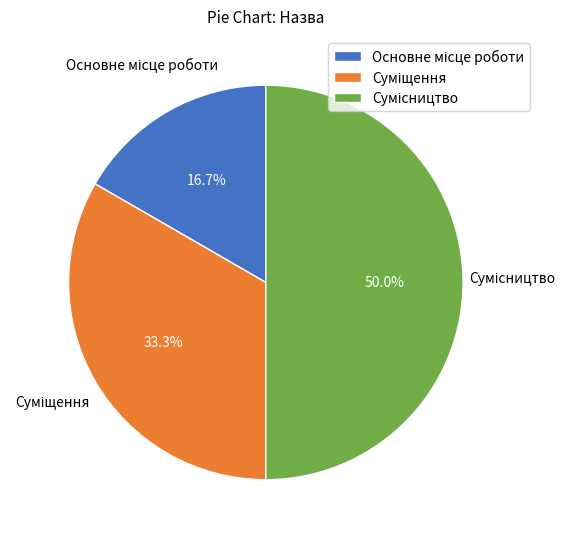

What is the ratio of the value at Суміщення to the value at Основне місце роботи?

2.0